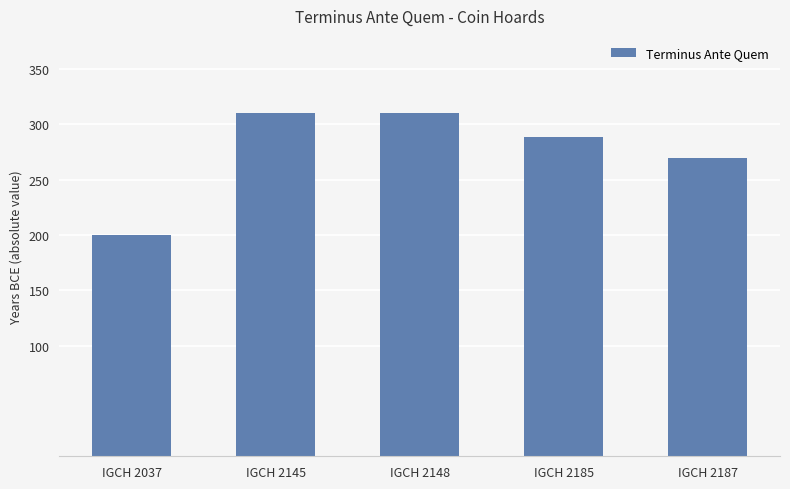

Does the chart contain stacked bars?

No